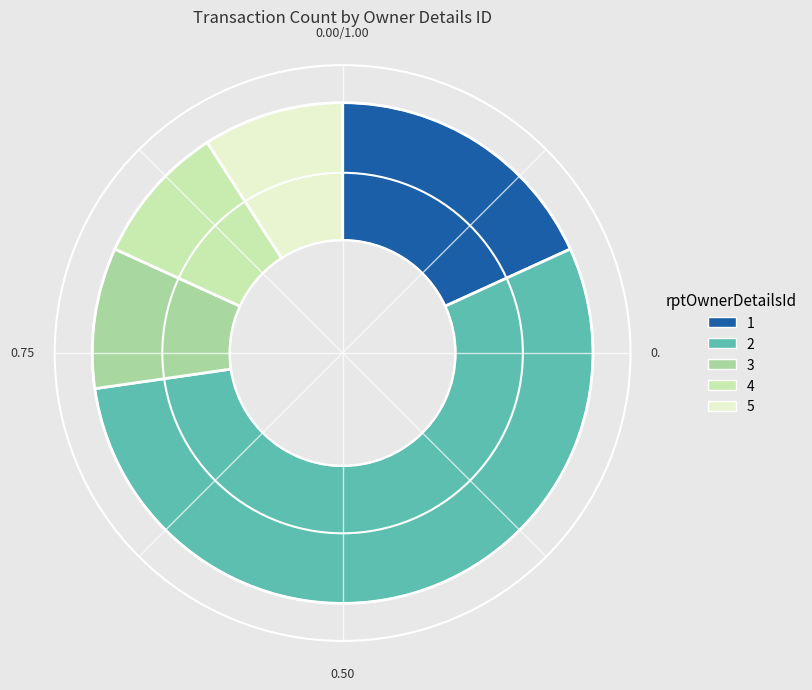

Is the sum of 3 and 1 greater than half?

No